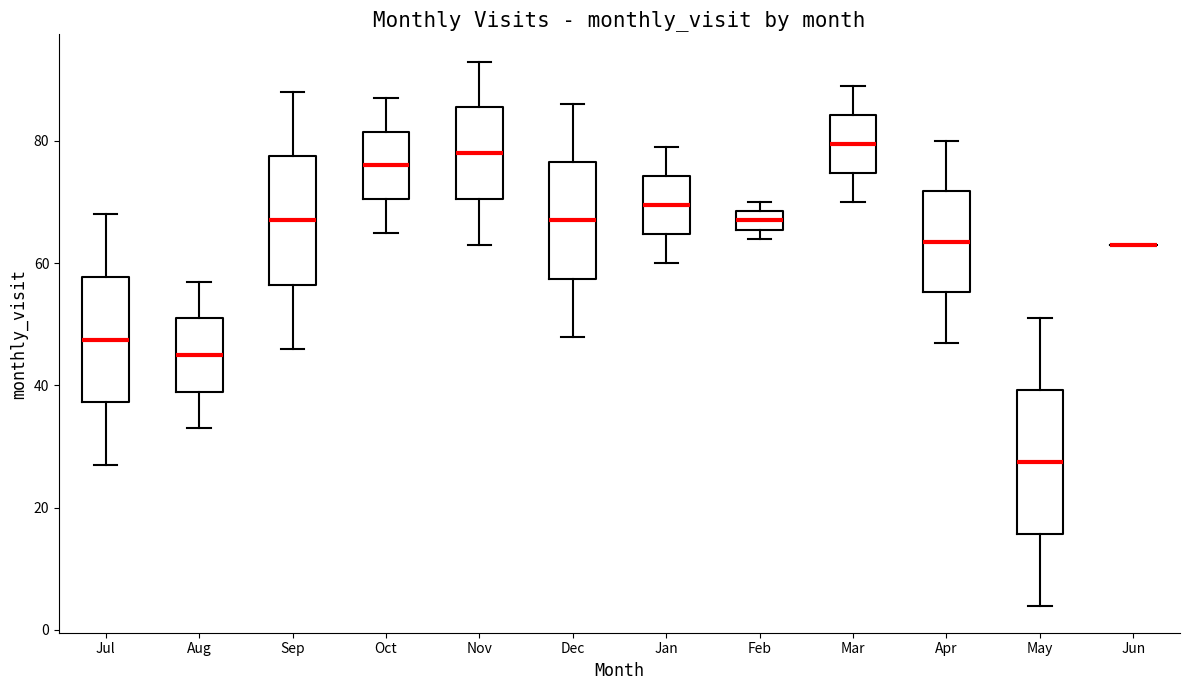

Where is the upper edge of the box for Apr on the y-axis? The values are not printed on the chart, so give them approximately, as read against the axis.

72